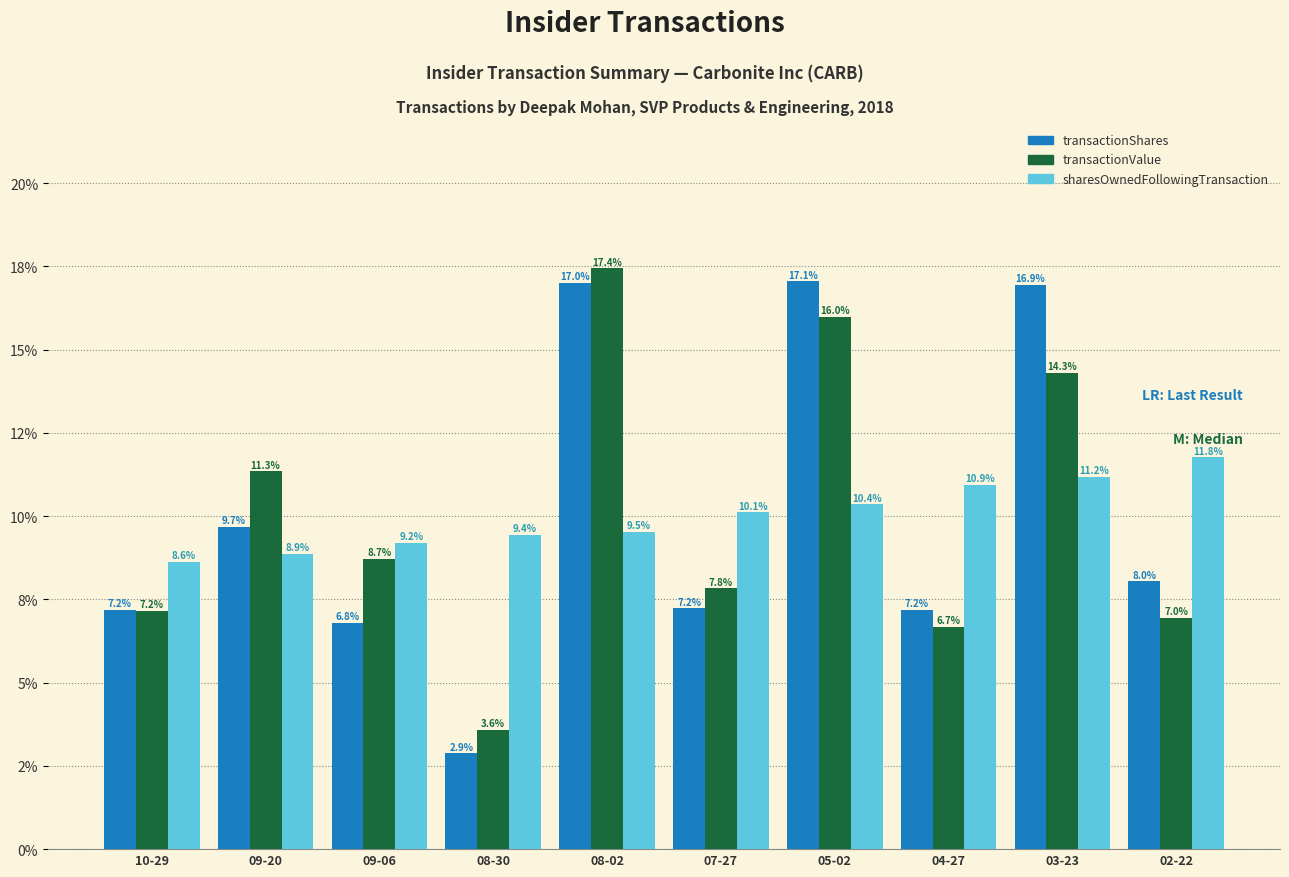

What are all the series names shown in the legend?

transactionShares, transactionValue, sharesOwnedFollowingTransaction